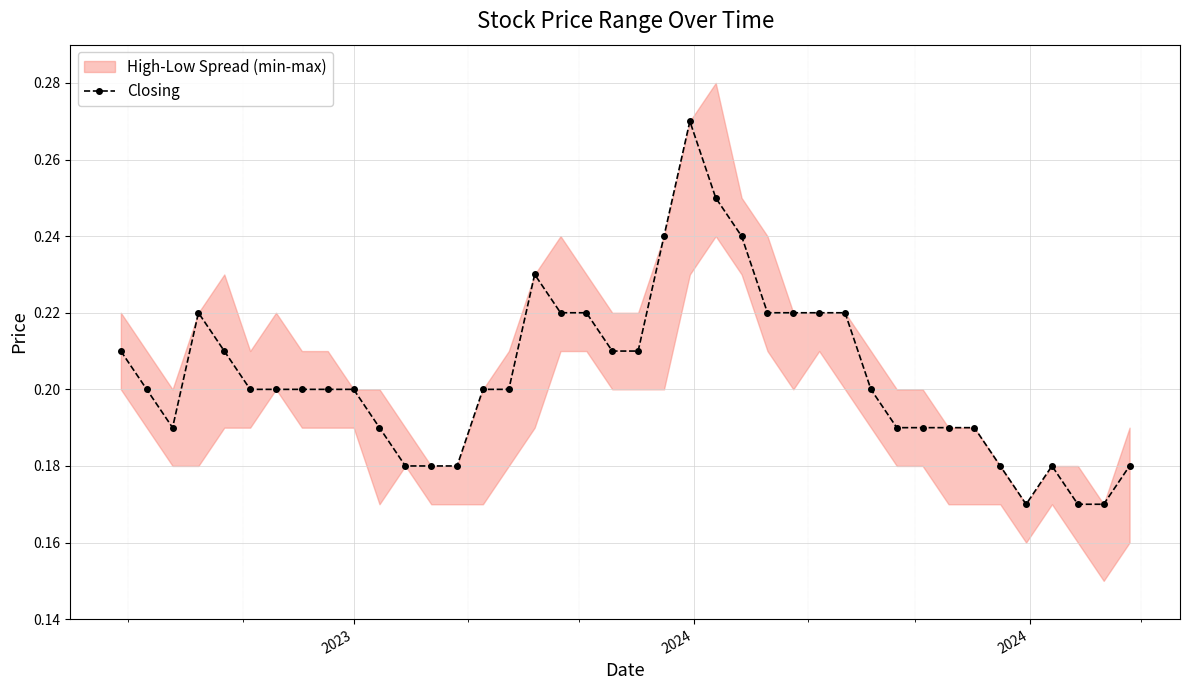

How many lines are shown in the chart?

1